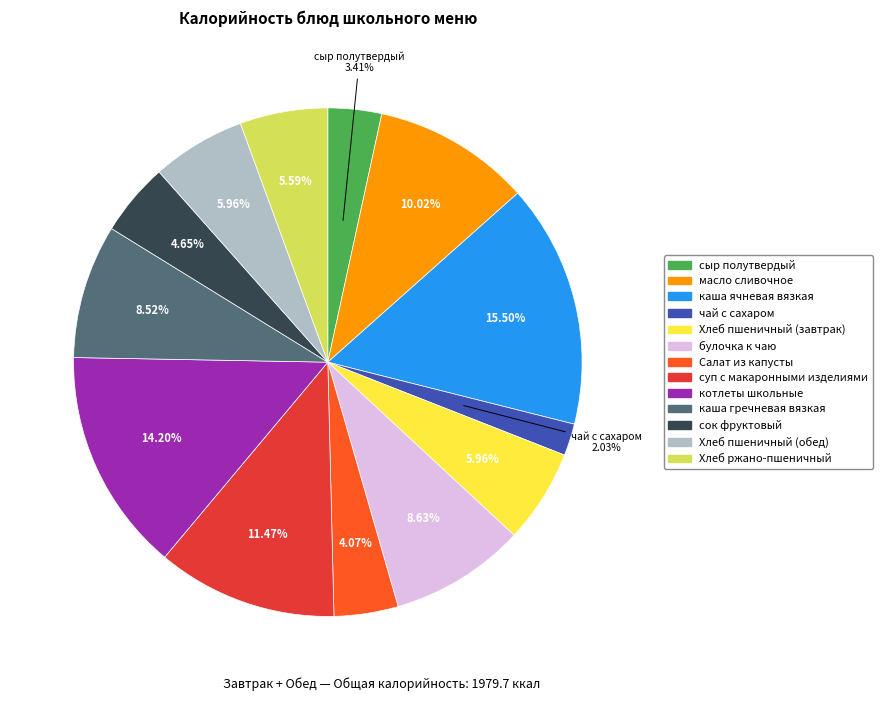

Does Хлеб ржано-пшеничный account for over 50% of the chart?

No